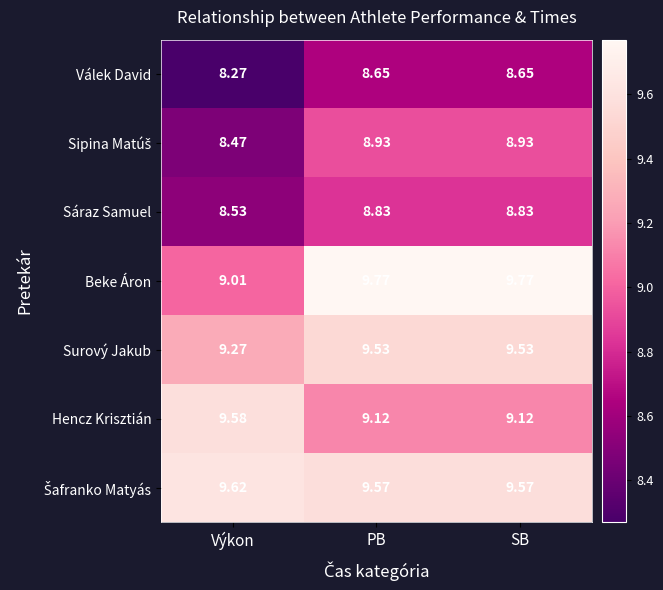

Between Výkon and SB, which series saw the biggest shift?

Beke Áron